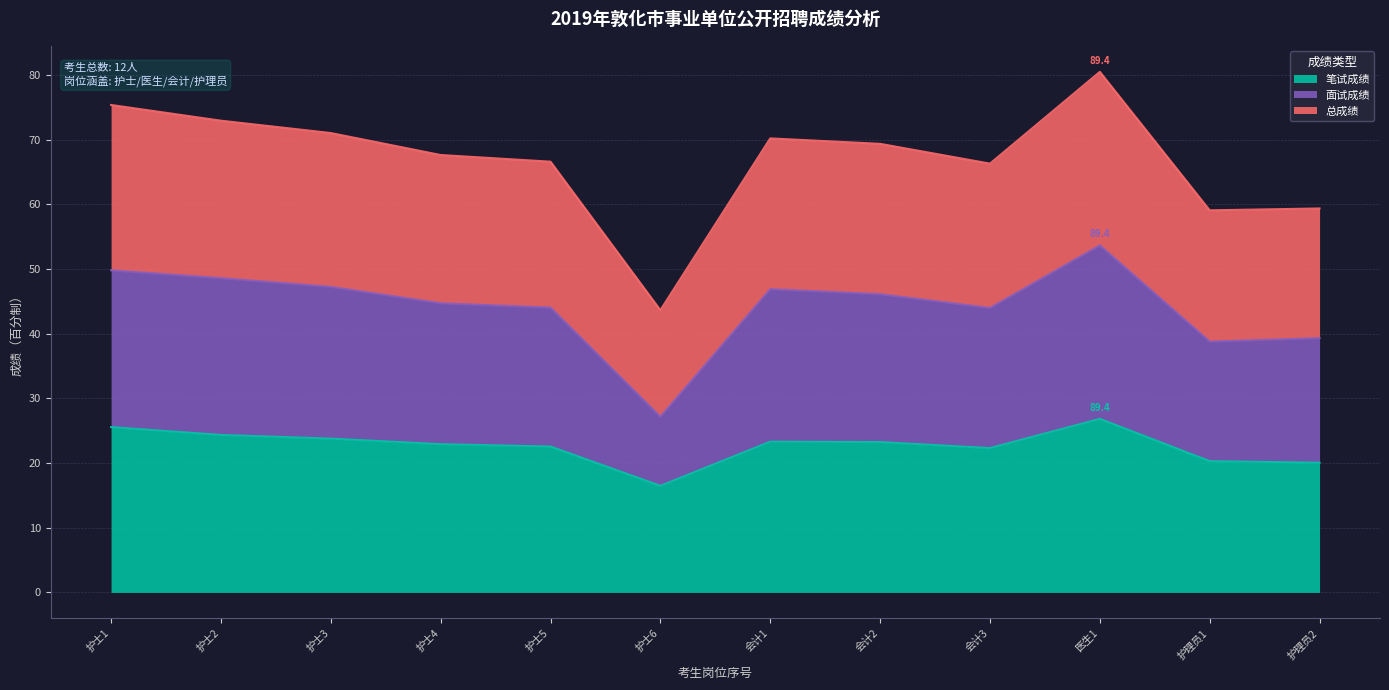

True or false: 笔试成绩 and 总成绩 cross at least once.

False